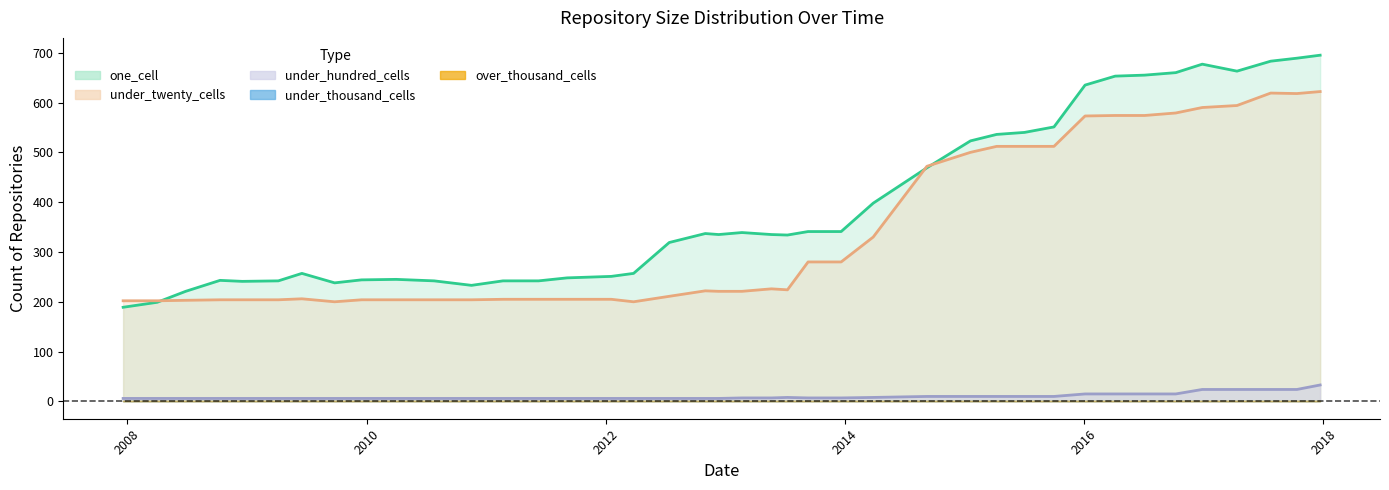

Reading left to right, transcribe all the data shown in this chart.

one_cell: 2007-12-19=189	2008-04-01=199	2008-06-27=221	2008-10-10=243	2008-12-17=241	2009-04-06=242	2009-06-17=257	2009-09-25=238	2009-12-16=244	2010-04-01=245	2010-07-26=242	2010-11-17=233	2011-02-21=242	2011-06-10=242	2011-09-05=248	2012-01-18=251	2012-03-26=257	2012-07-13=319	2012-10-31=337	2012-12-11=335	2013-02-20=339	2013-05-21=335	2013-07-09=334	2013-09-10=341	2013-12-20=341	2014-03-28=398	2014-09-08=469	2015-01-19=523	2015-04-09=536	2015-07-03=540	2015-10-01=551	2016-01-04=635	2016-04-05=653	2016-07-04=655	2016-10-07=660	2016-12-27=677	2017-04-12=663	2017-07-24=683	2017-10-12=689	2017-12-22=695
under_twenty_cells: 2007-12-19=202	2008-04-01=202	2008-06-27=203	2008-10-10=204	2008-12-17=204	2009-04-06=204	2009-06-17=206	2009-09-25=200	2009-12-16=204	2010-04-01=204	2010-07-26=204	2010-11-17=204	2011-02-21=205	2011-06-10=205	2011-09-05=205	2012-01-18=205	2012-03-26=200	2012-07-13=211	2012-10-31=222	2012-12-11=221	2013-02-20=221	2013-05-21=226	2013-07-09=224	2013-09-10=280	2013-12-20=280	2014-03-28=330	2014-09-08=472	2015-01-19=500	2015-04-09=512	2015-07-03=512	2015-10-01=512	2016-01-04=573	2016-04-05=574	2016-07-04=574	2016-10-07=579	2016-12-27=590	2017-04-12=594	2017-07-24=619	2017-10-12=618	2017-12-22=622
under_hundred_cells: 2007-12-19=6	2008-04-01=6	2008-06-27=6	2008-10-10=6	2008-12-17=6	2009-04-06=6	2009-06-17=6	2009-09-25=6	2009-12-16=6	2010-04-01=6	2010-07-26=6	2010-11-17=6	2011-02-21=6	2011-06-10=6	2011-09-05=6	2012-01-18=6	2012-03-26=6	2012-07-13=6	2012-10-31=6	2012-12-11=6	2013-02-20=7	2013-05-21=7	2013-07-09=8	2013-09-10=7	2013-12-20=7	2014-03-28=8	2014-09-08=10	2015-01-19=10	2015-04-09=10	2015-07-03=10	2015-10-01=10	2016-01-04=15	2016-04-05=15	2016-07-04=15	2016-10-07=15	2016-12-27=24	2017-04-12=24	2017-07-24=24	2017-10-12=24	2017-12-22=33